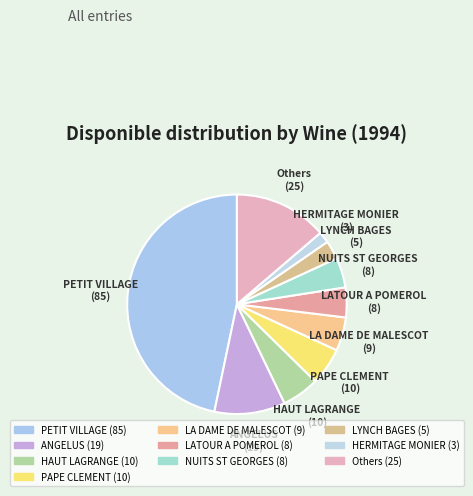

Count the number of slices in the pie.

10